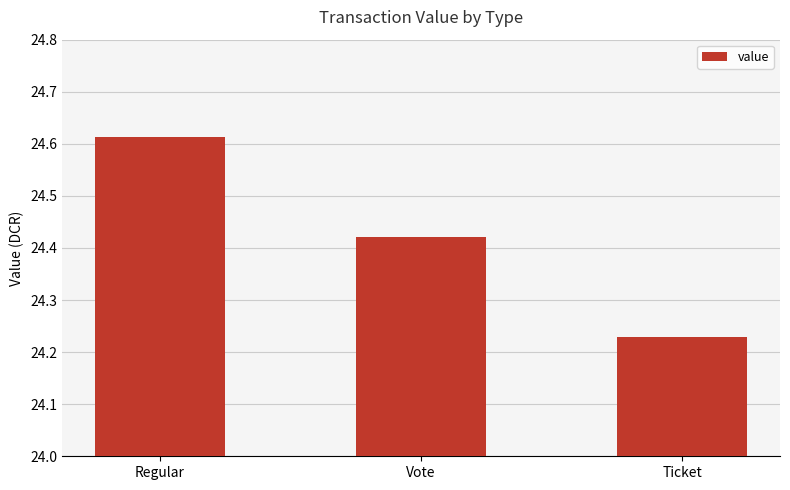

The chart shows a value of 8.4 at Vote. True or false?

False